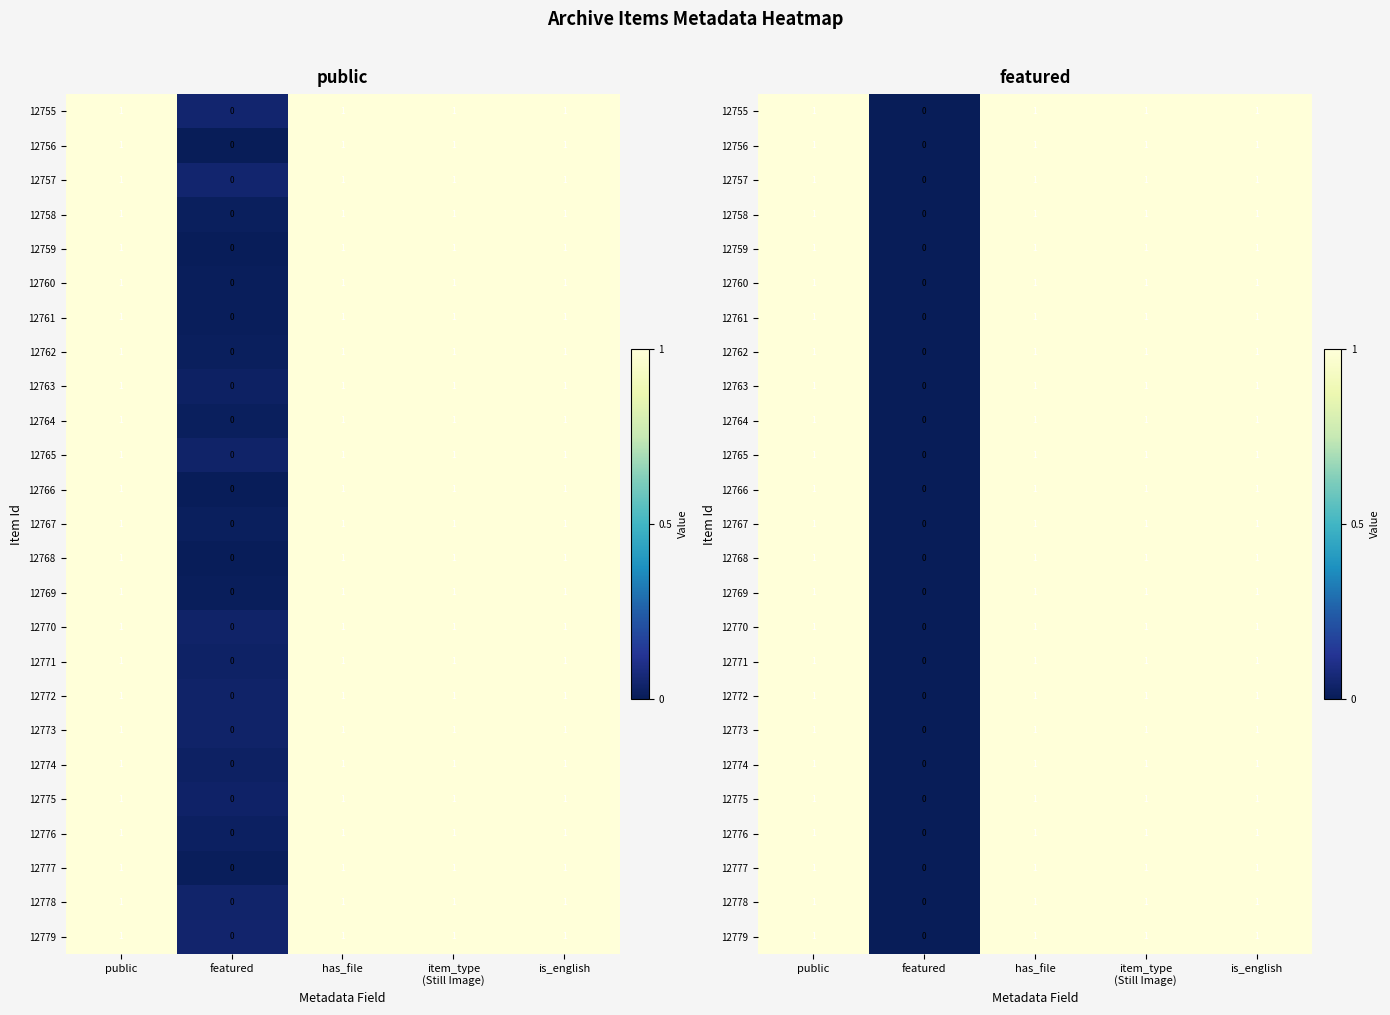

At how many categories does at least one series exceed 0?

4